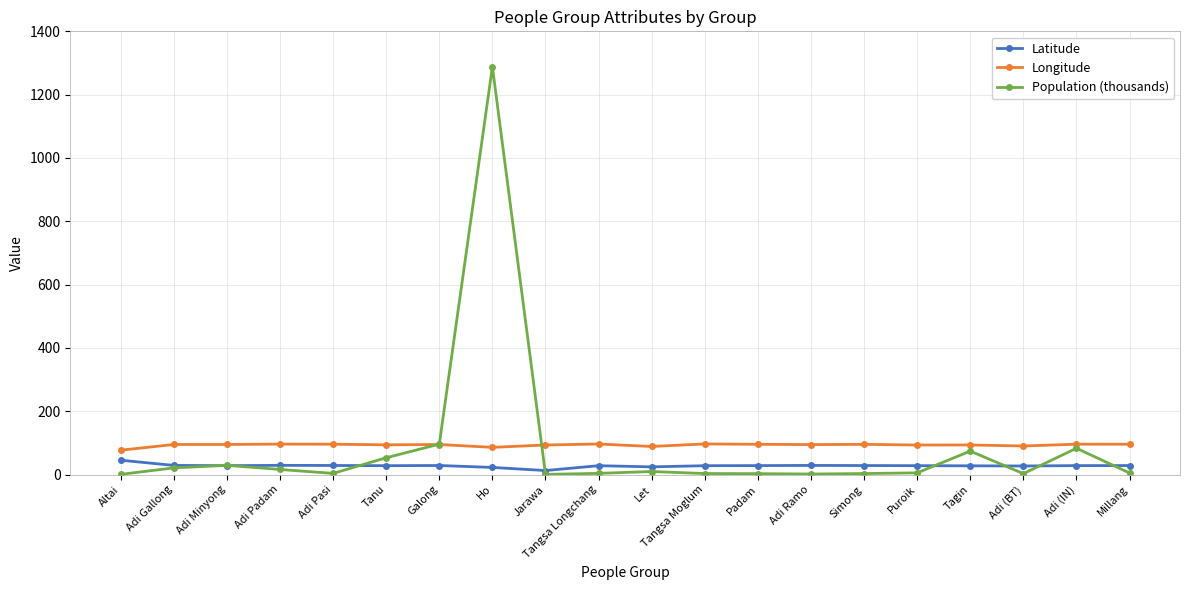

What is the minimum value shown in the chart?

0.5